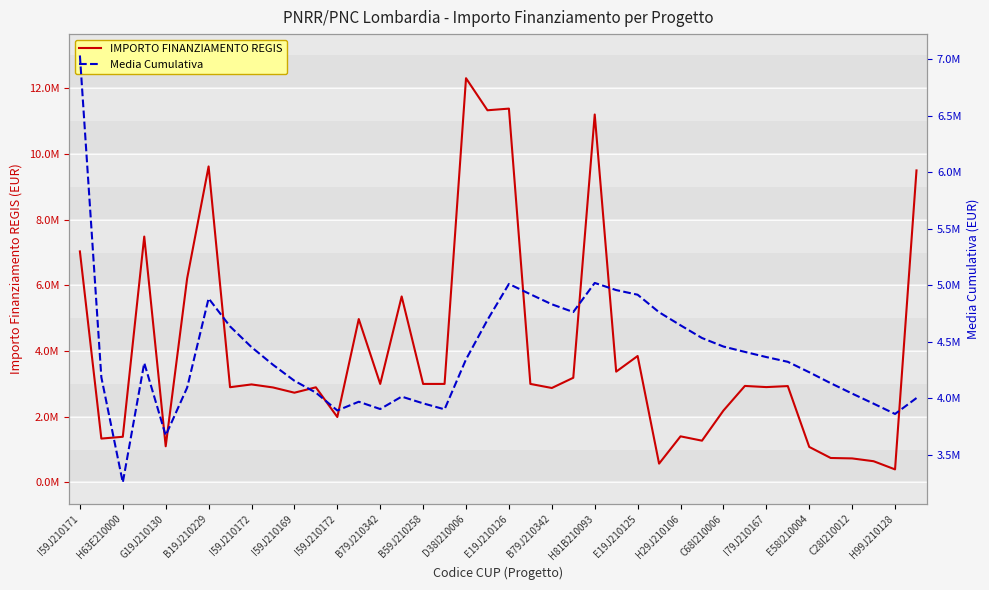

What are all the series names shown in the legend?

IMPORTO FINANZIAMENTO REGIS, Media Cumulativa